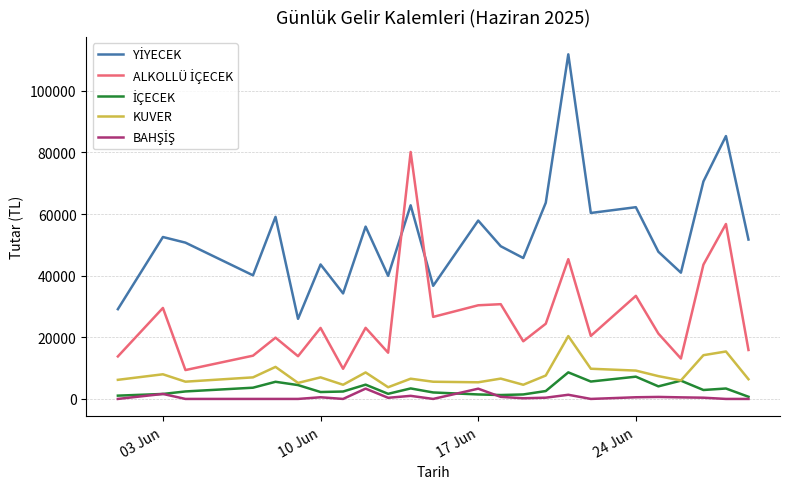

What is the minimum value for KUVER?

3800.0